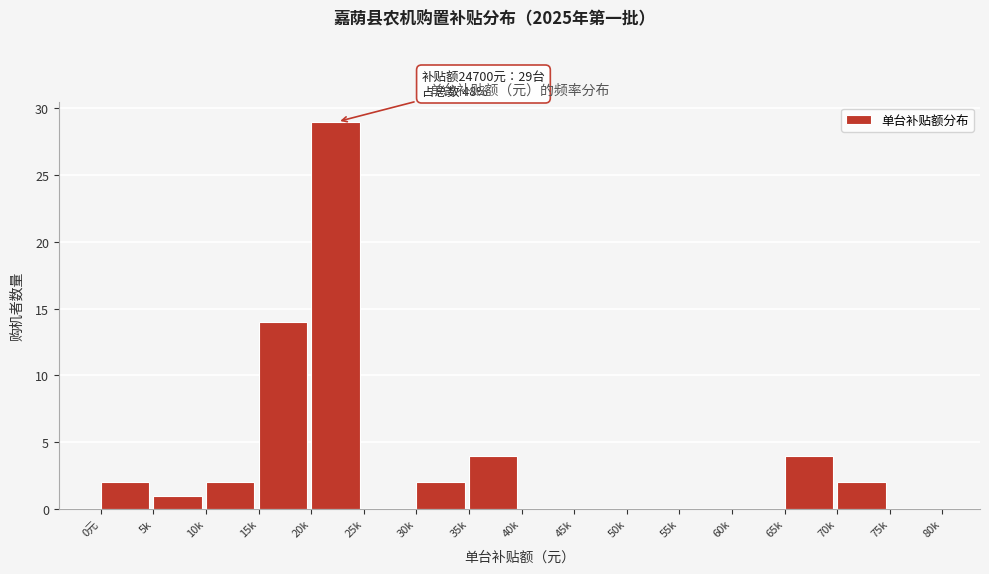

Reading right to left, list all the values displayed in this chart.

75k=0	70k=2	65k=4	60k=0	55k=0	50k=0	45k=0	40k=0	35k=4	30k=2	25k=0	20k=29	15k=14	10k=2	5k=1	0元=2